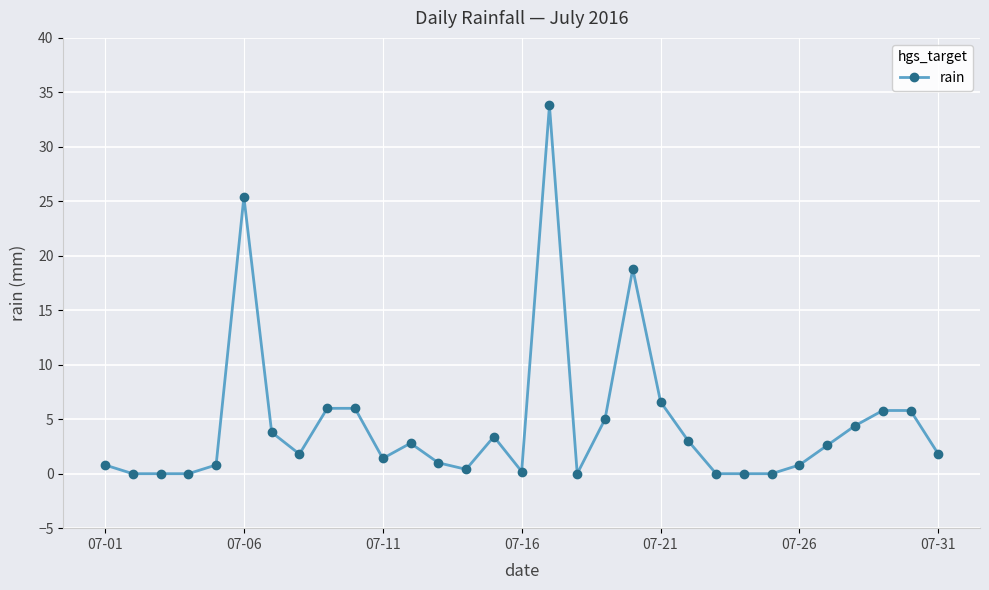

True or false: there are more than 0 points higher than both neighbors.

True